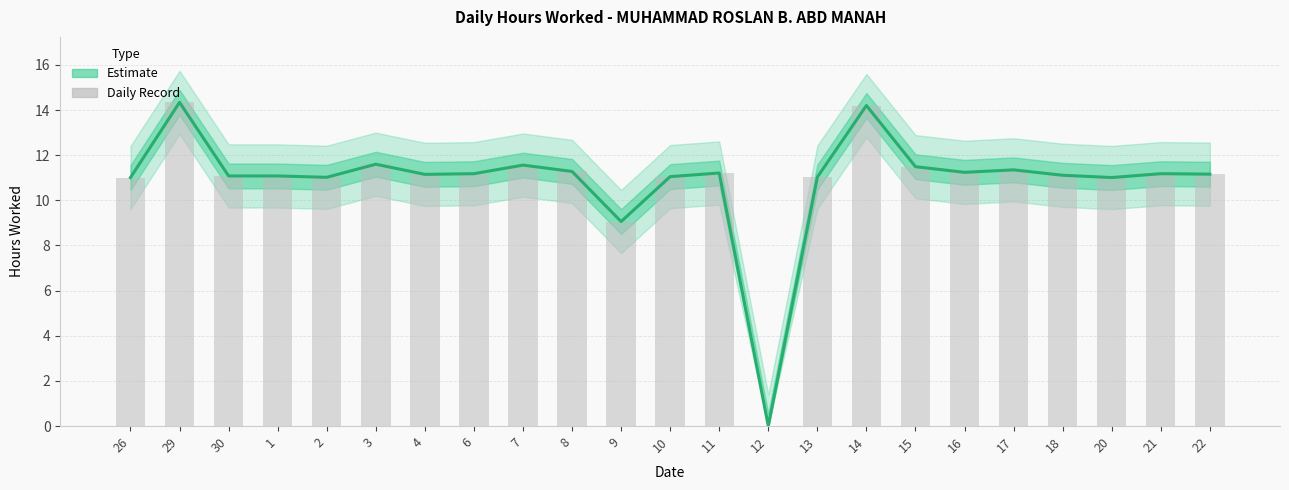

List the labels in order of value, largest first.

29, 14, 3, 7, 15, 17, 8, 16, 11, 6, 21, 22, 4, 18, 30, 1, 10, 13, 2, 26, 20, 9, 12